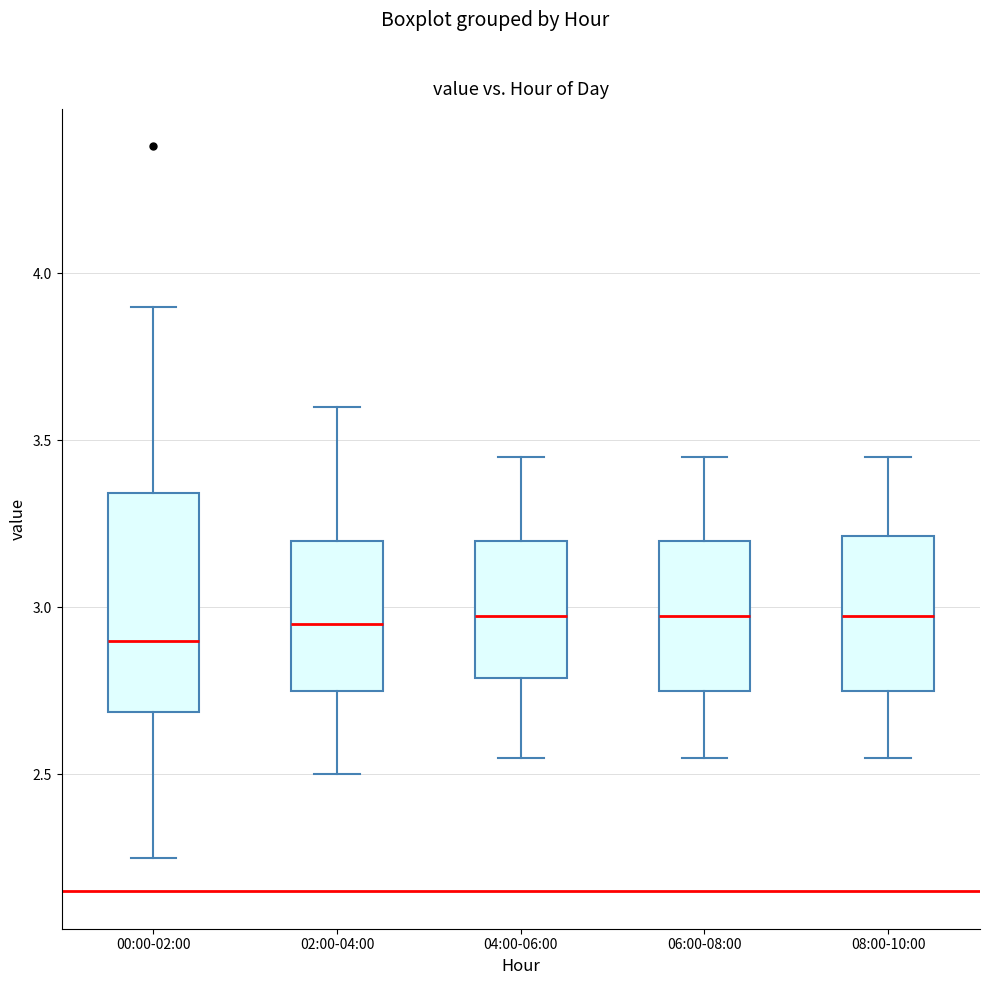

Reading left to right, transcribe this box plot: for each box, give where its median line is, the range the box spans, and where its two whiskers end, as read against the y-axis. The values are not printed on the chart, so give them approximately, as read against the axis.

00:00-02:00: median 2.90, box 2.70 to 3.35, whiskers 2.25 to 3.90
02:00-04:00: median 2.95, box 2.75 to 3.20, whiskers 2.50 to 3.60
04:00-06:00: median 3.00, box 2.80 to 3.20, whiskers 2.55 to 3.45
06:00-08:00: median 3.00, box 2.75 to 3.20, whiskers 2.55 to 3.45
08:00-10:00: median 3.00, box 2.75 to 3.20, whiskers 2.55 to 3.45